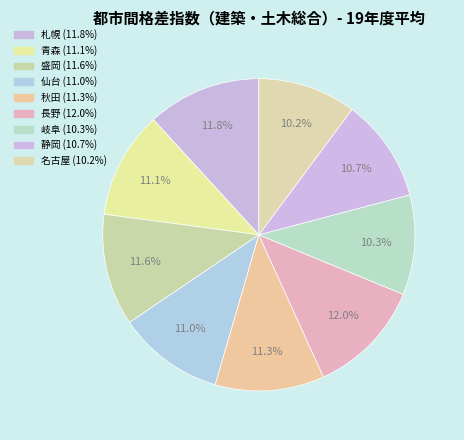

Is it true that 仙台 is 1% of the pie?

False